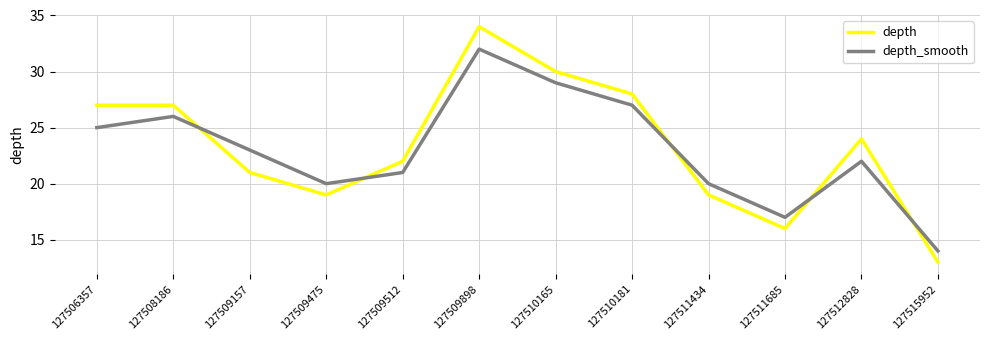

How many times do depth and depth_smooth cross each other?

5